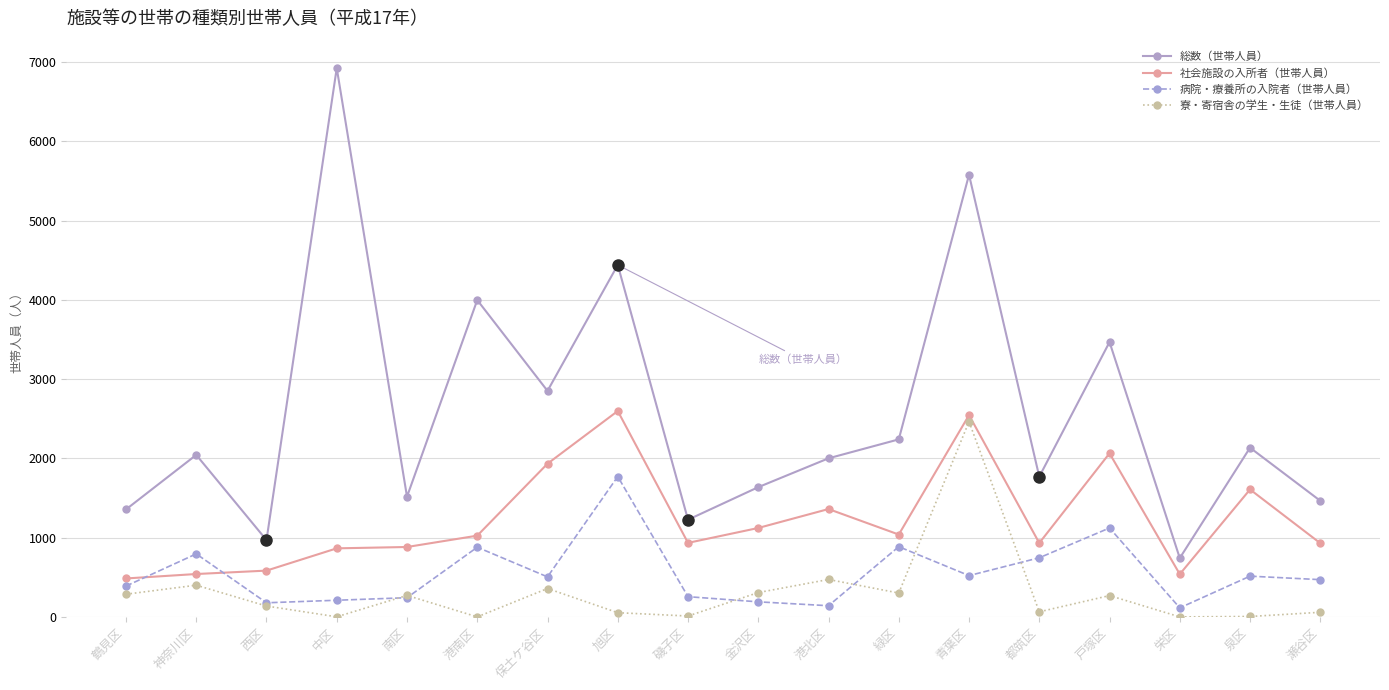

What is the maximum value for 総数（世帯人員）?

6925